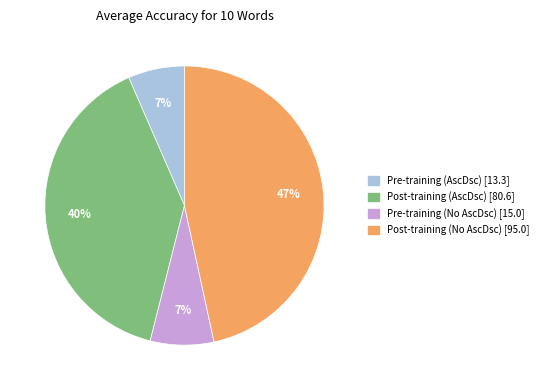

Does Pre-training (AscDsc) represent more than half of the total?

No